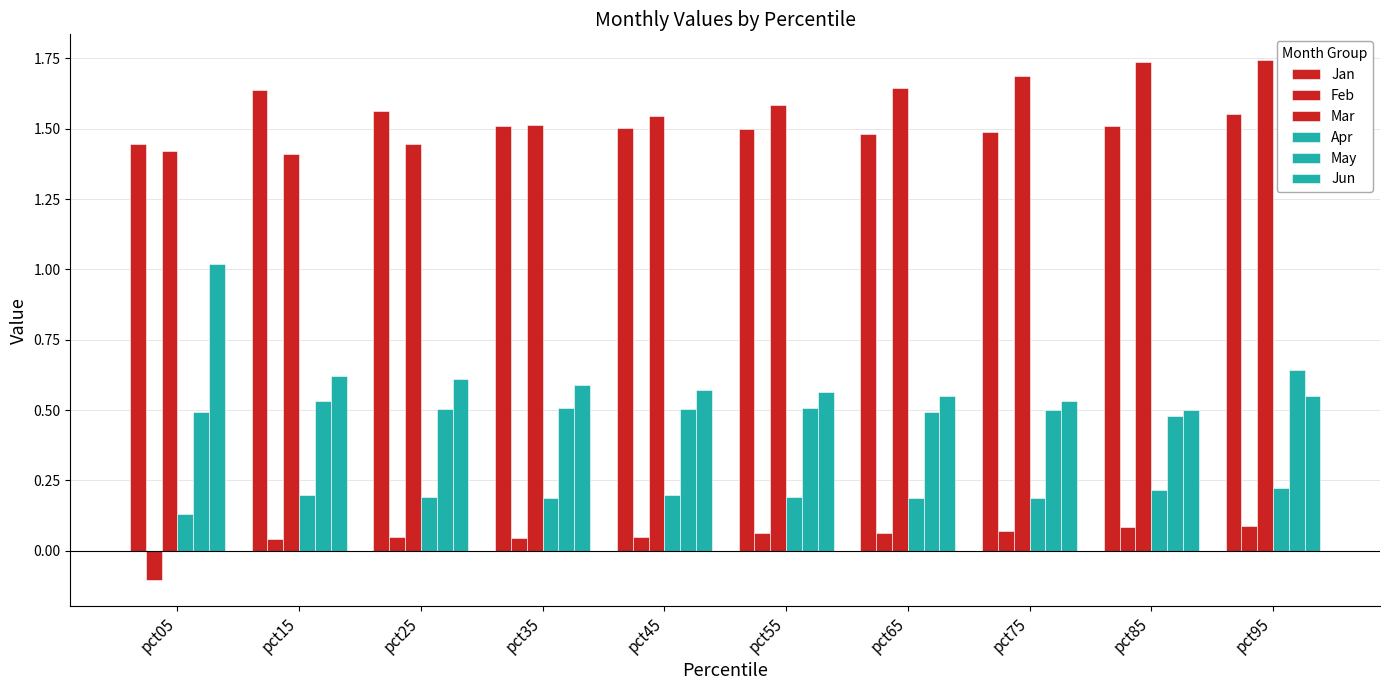

Count the number of categories in the chart.

10